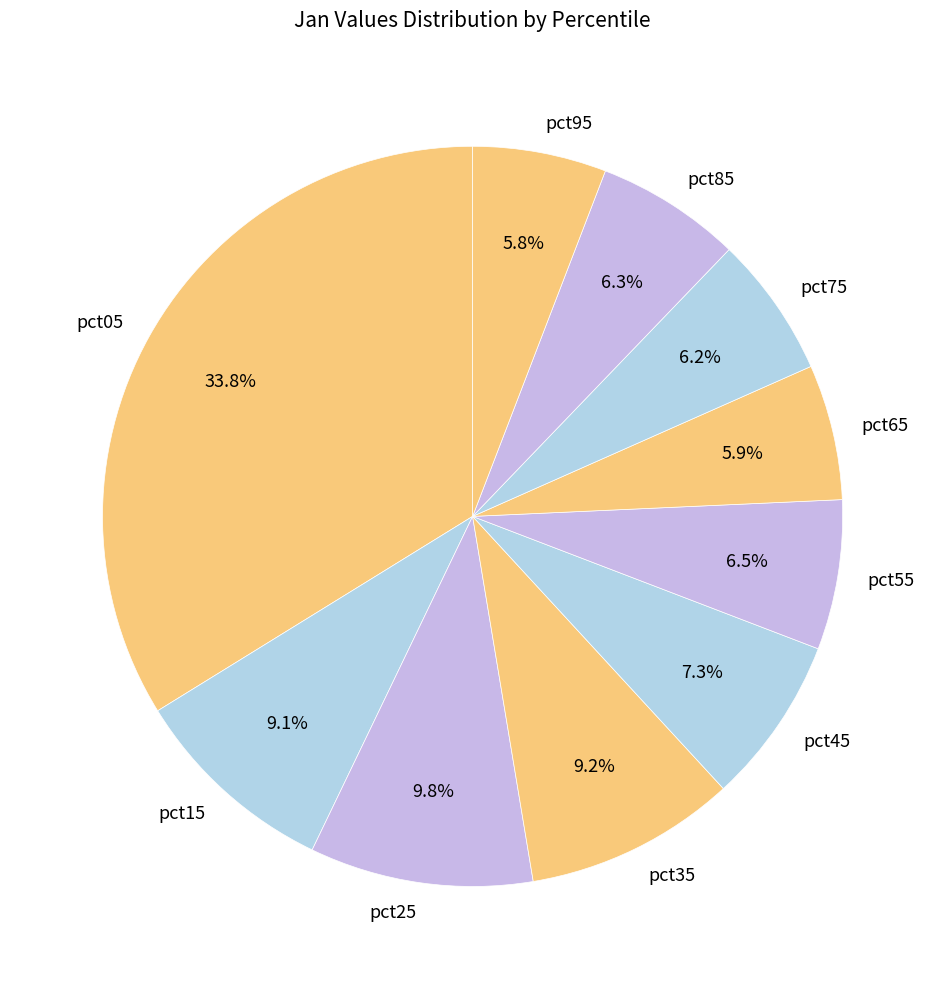

Which slice is the largest?

pct05